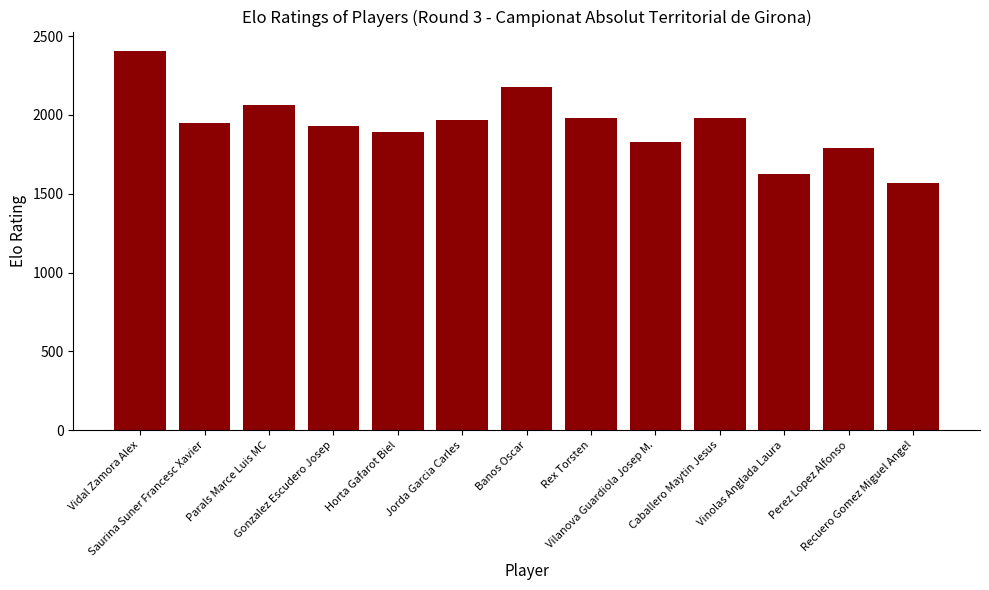

What is the value of the 5th bar from the left?

1889